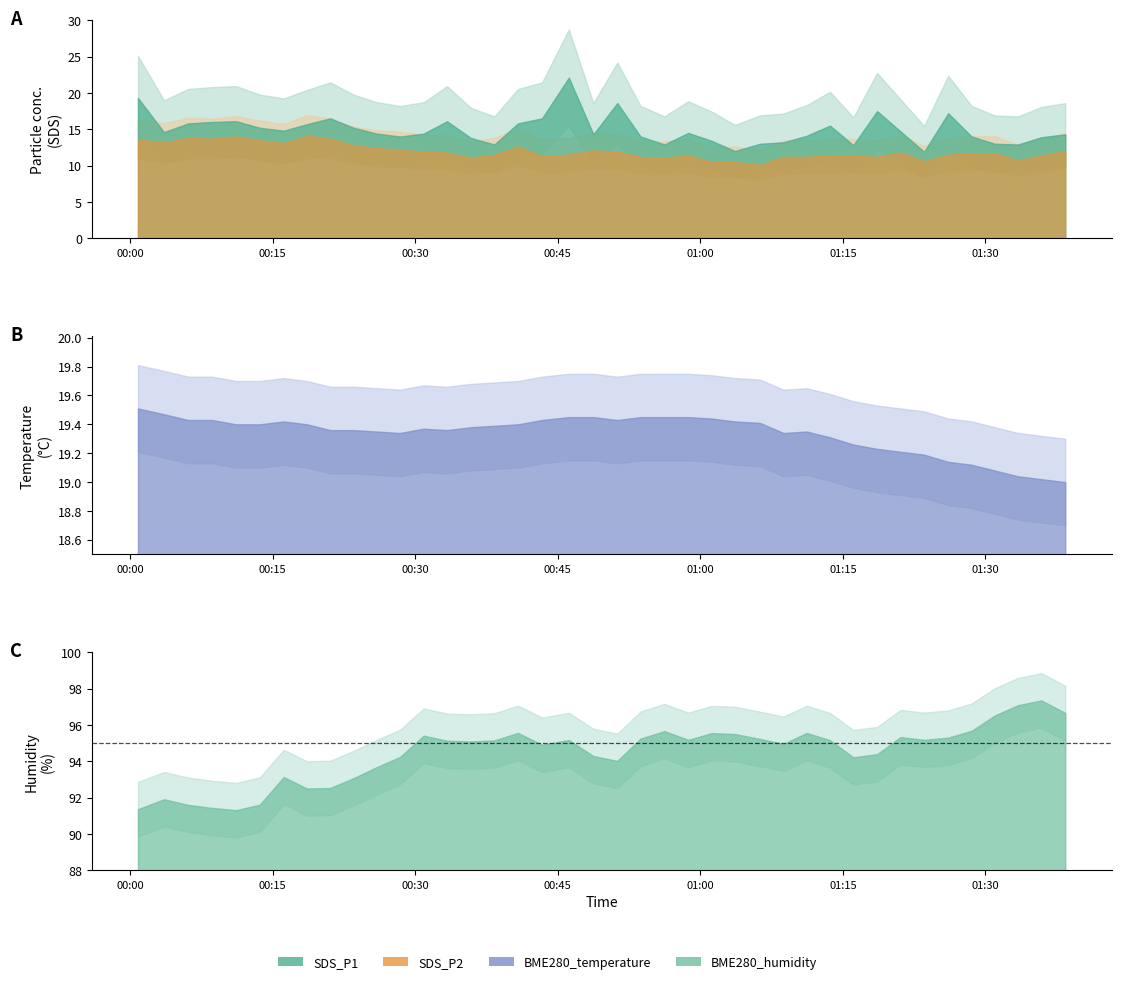

What is the maximum value for BME280_temperature?

19.5